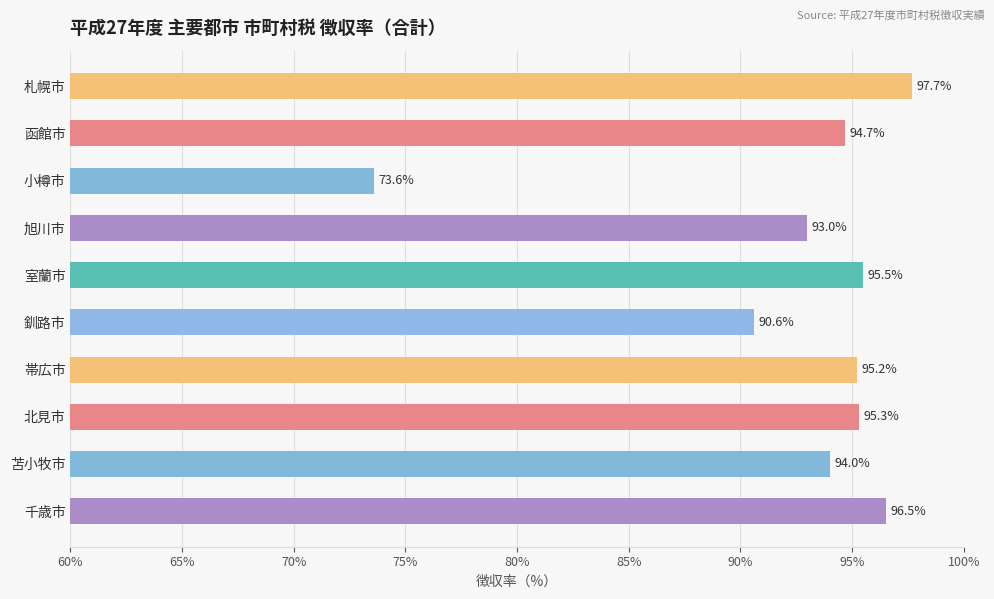

What is the value of the 3rd bar from the top?

73.6